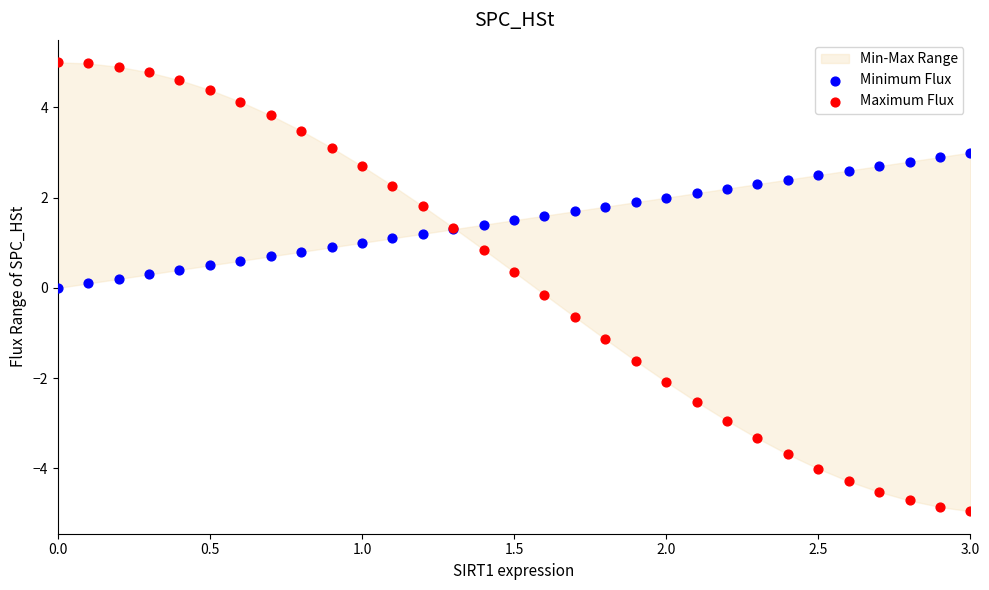

What is the X range (max minus min) for the scatter plot?

3.0